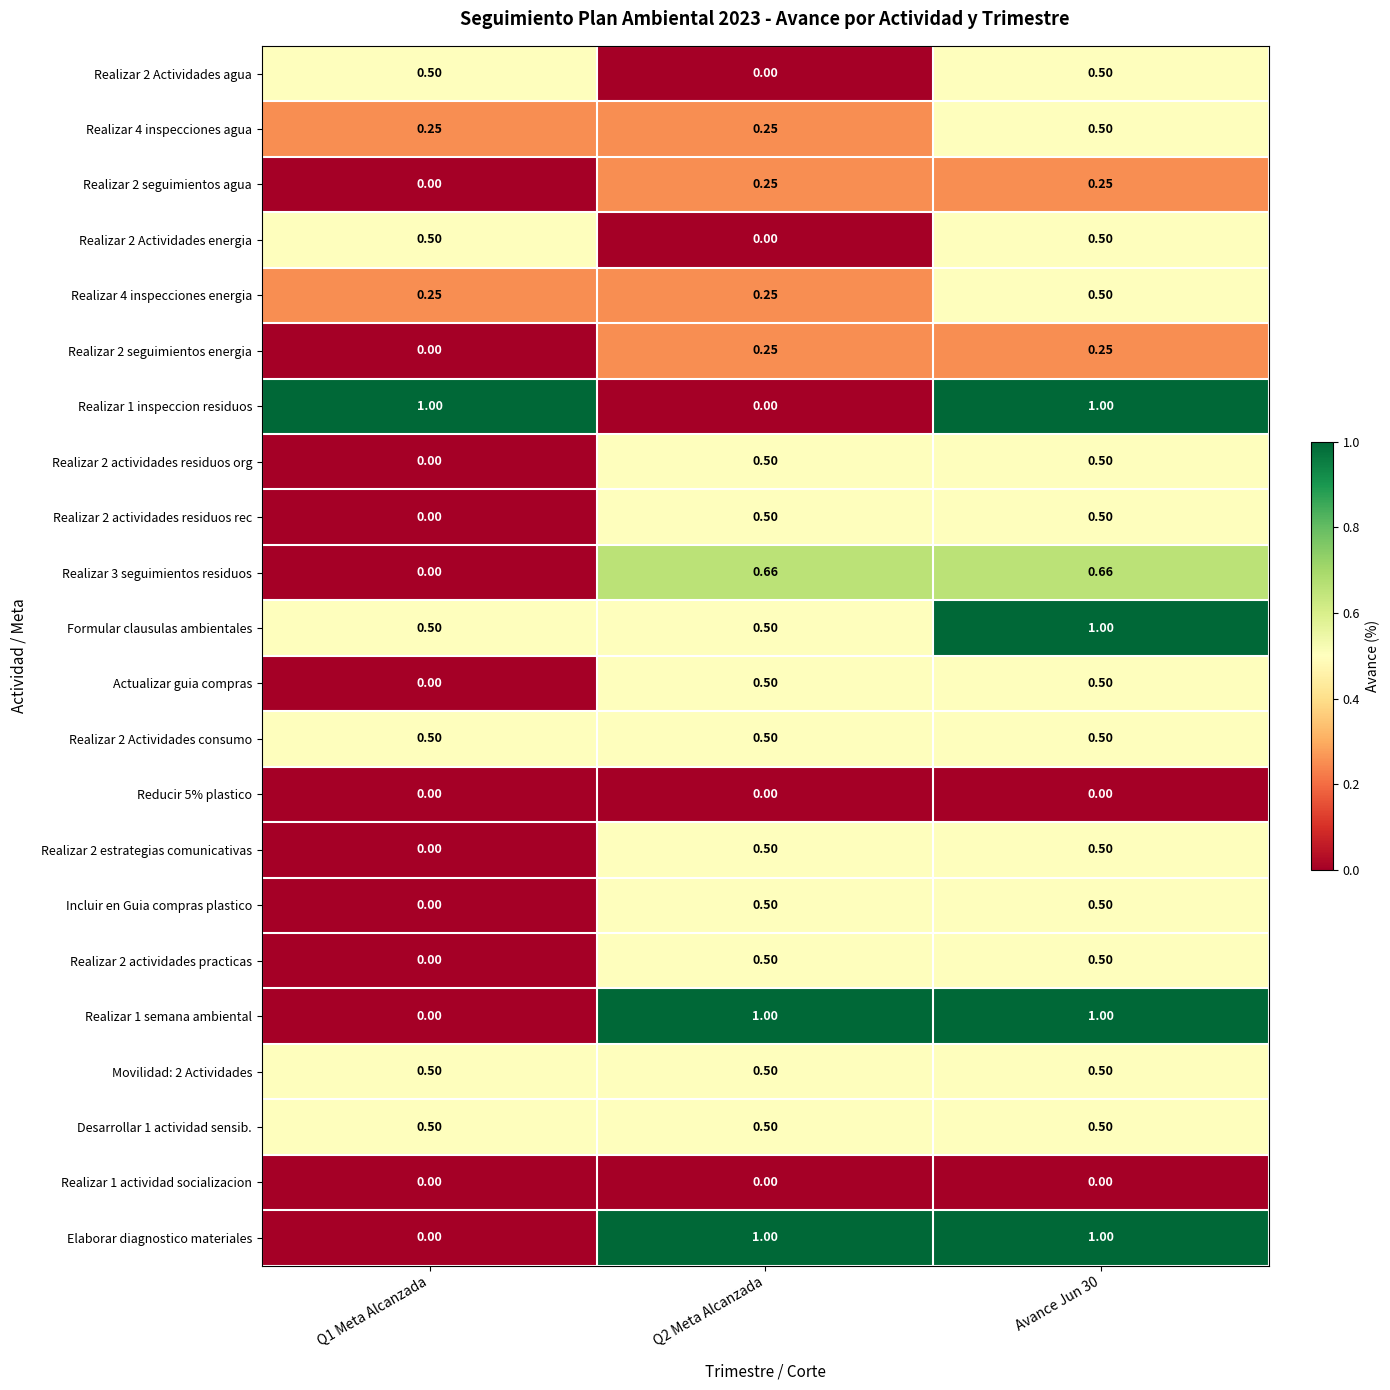

Is the value of Realizar 2 Actividades energia at Q2 Meta Alcanzada greater than the value of Actualizar guia compras at Q2 Meta Alcanzada?

No